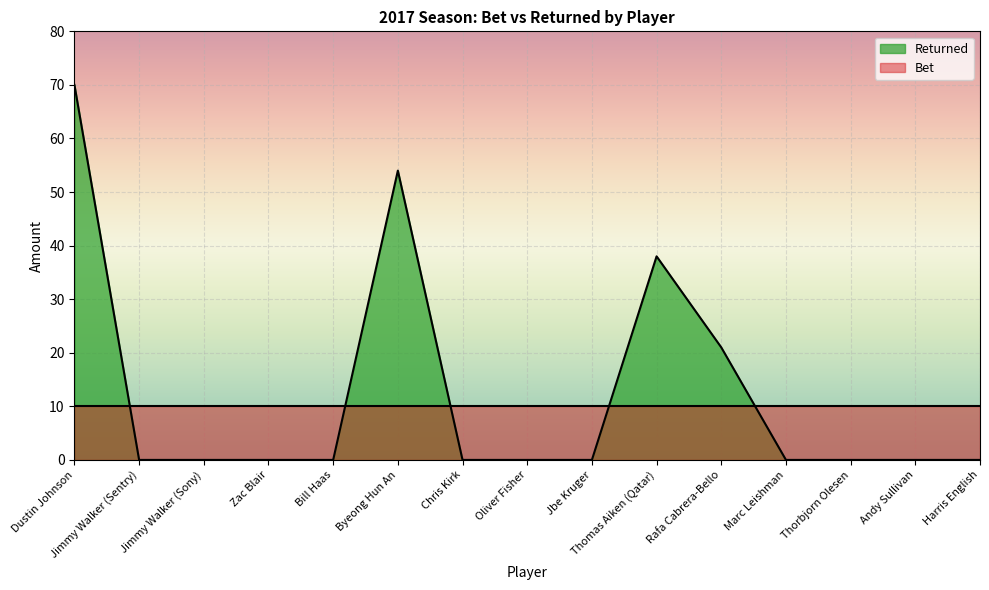

What is the label of the 7th point from the left?

Chris Kirk